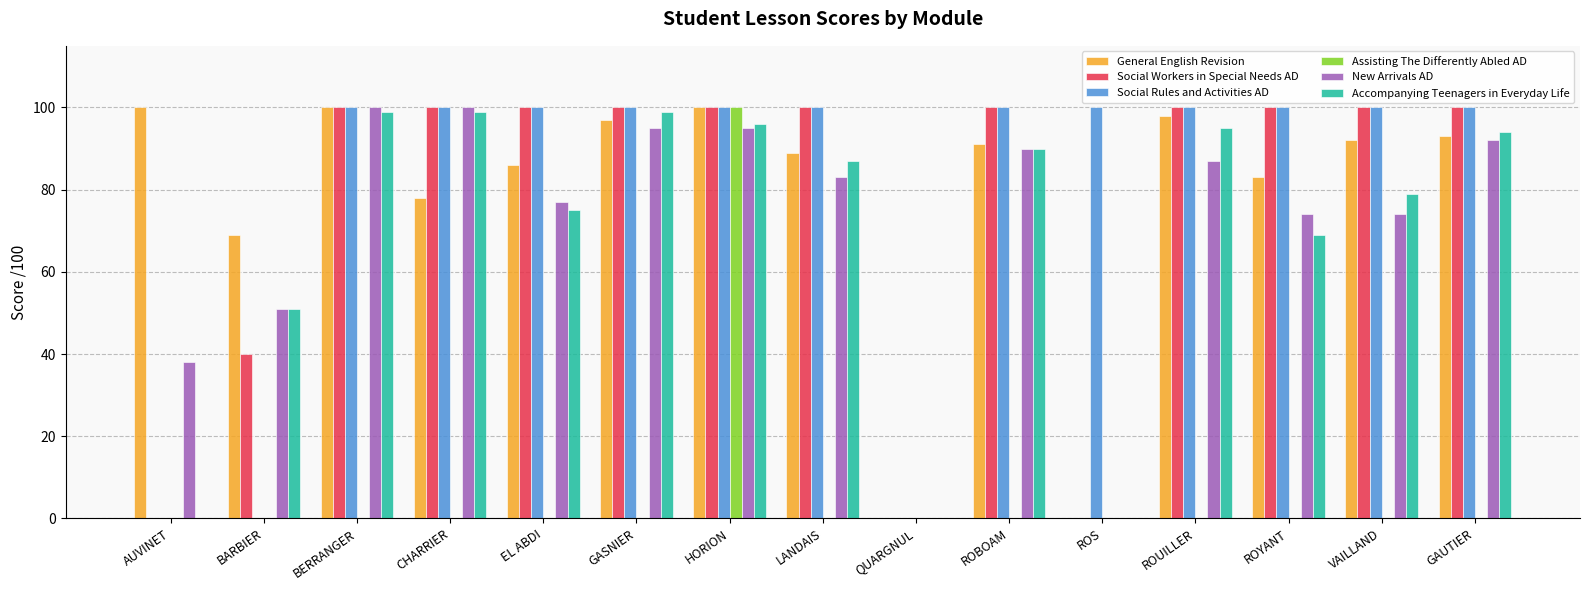

Which series has the largest total across all categories?

Social Rules and Activities AD